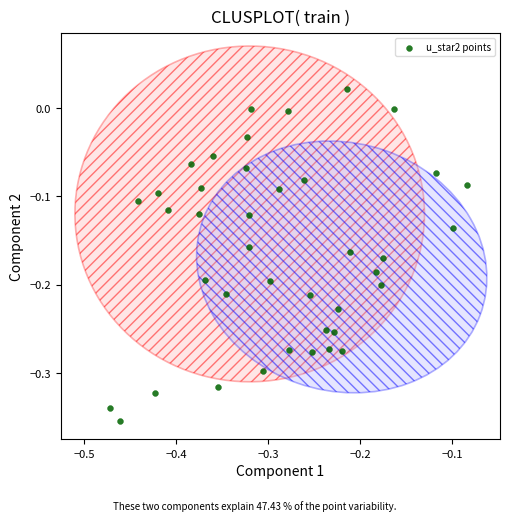

What is the range of Y values (max minus min)?

0.4